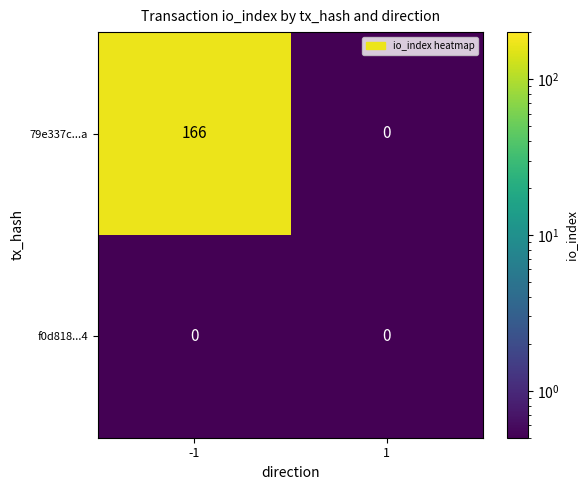

What is the sum of all 79e337c...a values?

166